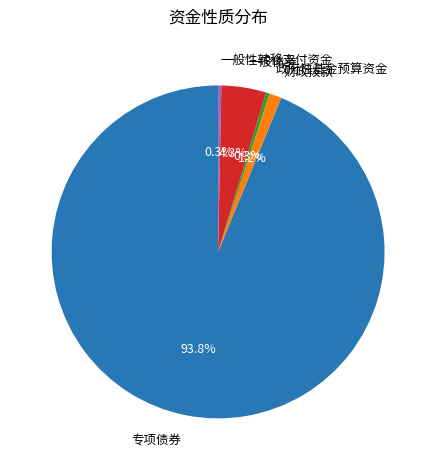

What percentage is the 财政拨款 slice, to the nearest percent?

1%